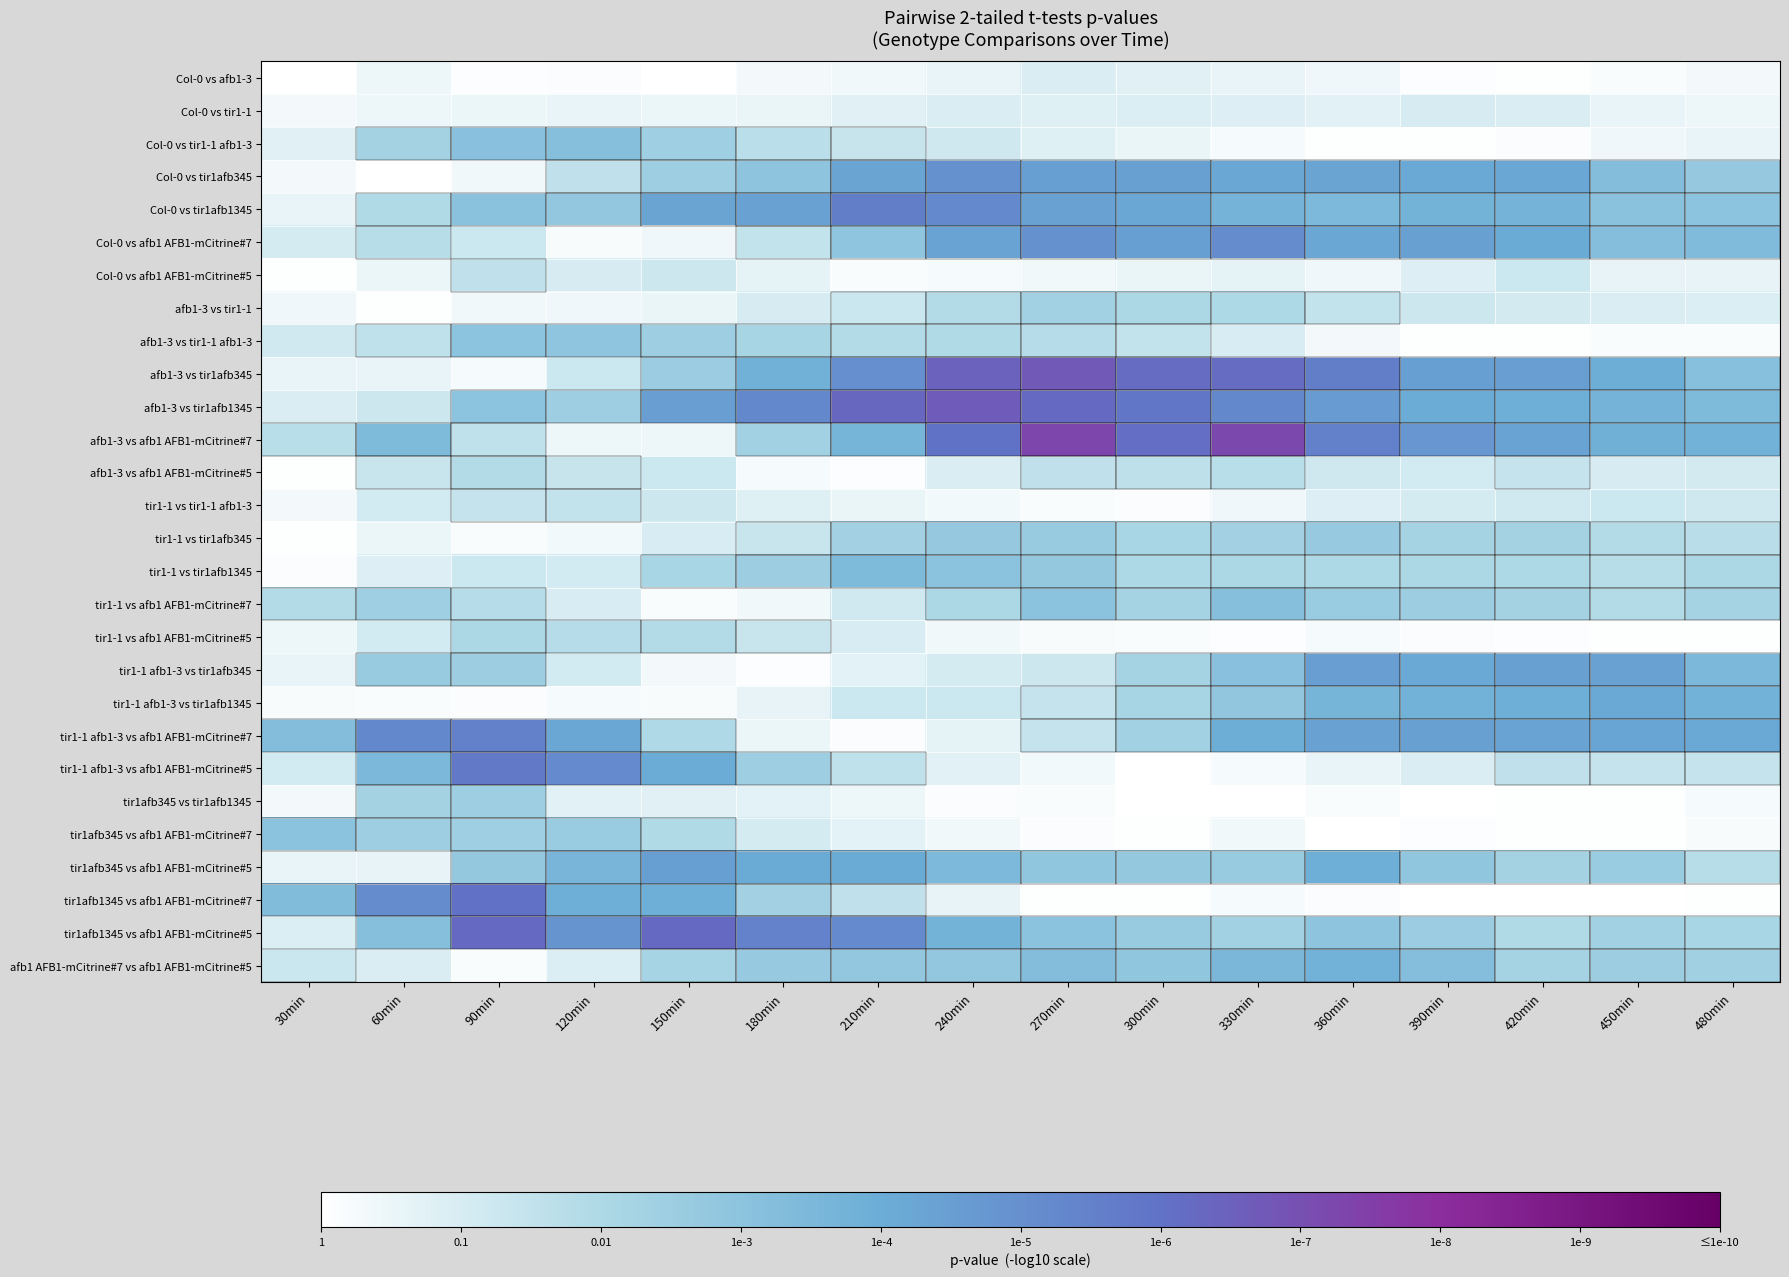

How many series are shown in this chart?

28